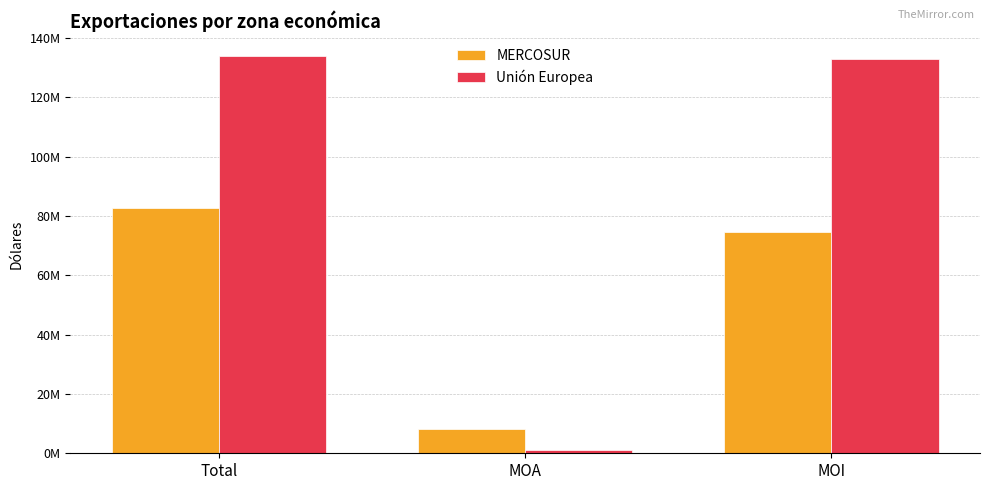

Which label corresponds to the largest value in the chart?

Total